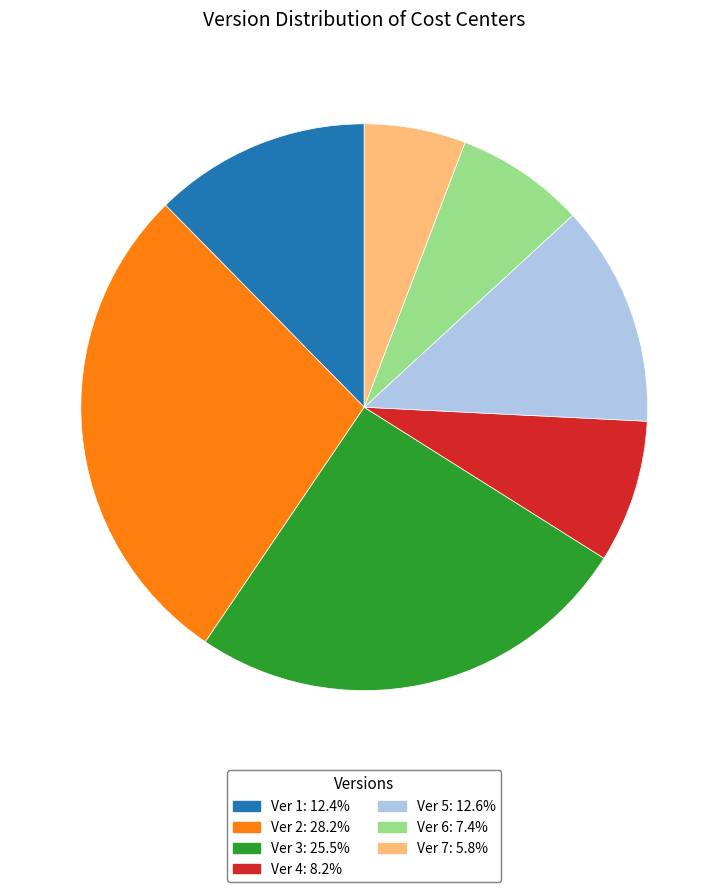

What is the ratio of the value at Ver 7 to the value at Ver 5?

0.5